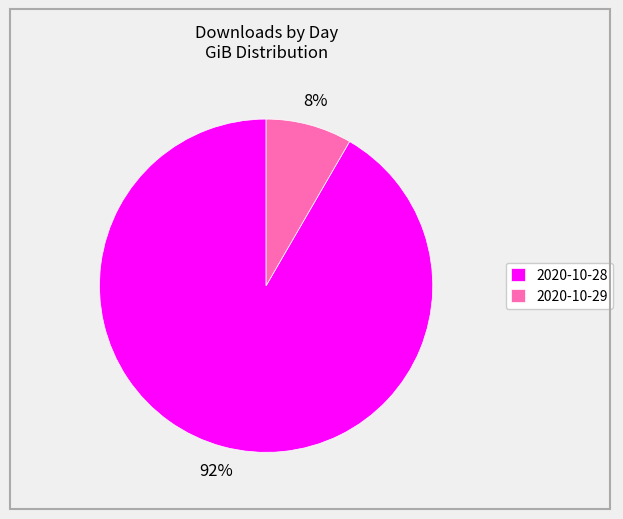

Is the sum of 2020-10-28 and 2020-10-29 greater than half?

Yes